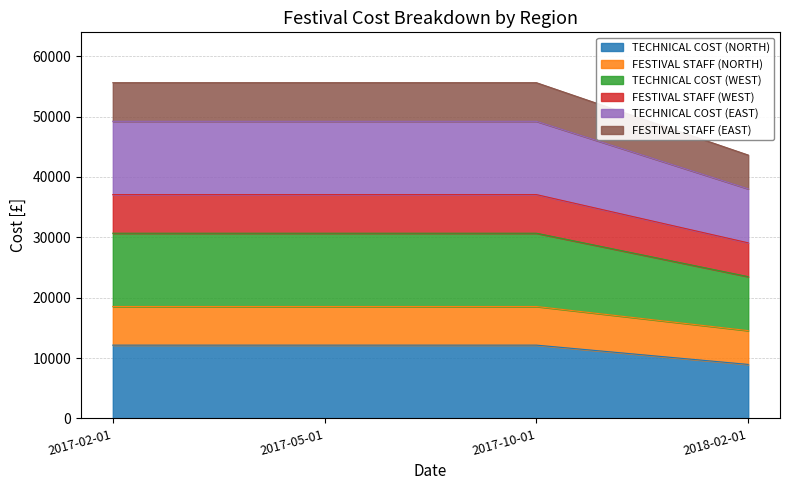

True or false: FESTIVAL STAFF (EAST) and FESTIVAL STAFF (WEST) cross at least once.

False